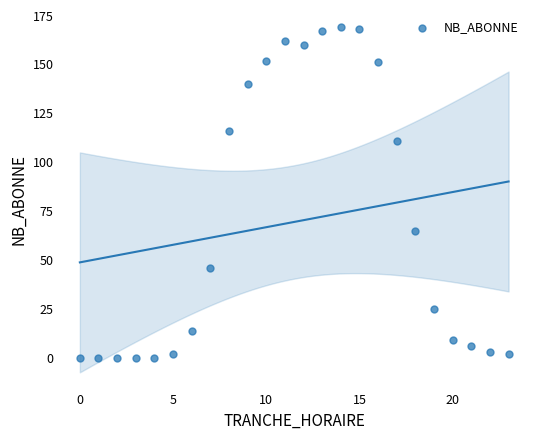

What is the range of X values (max minus min)?

23